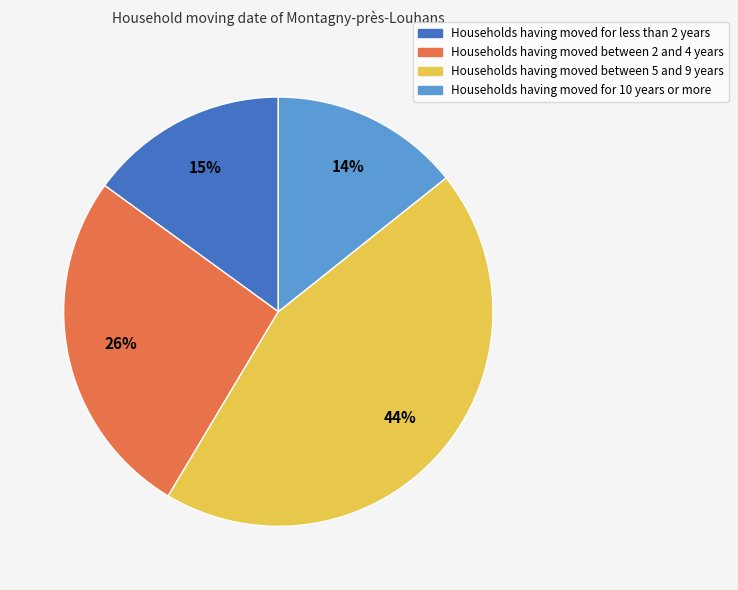

To the nearest percent, what is the difference between the largest and smallest slice percentages?

30%